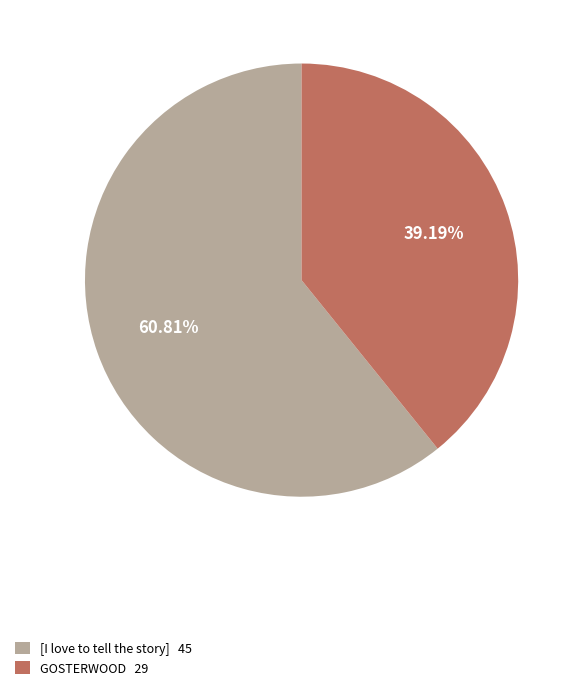

The [I love to tell the story] slice represents 71% of the pie. True or false?

False